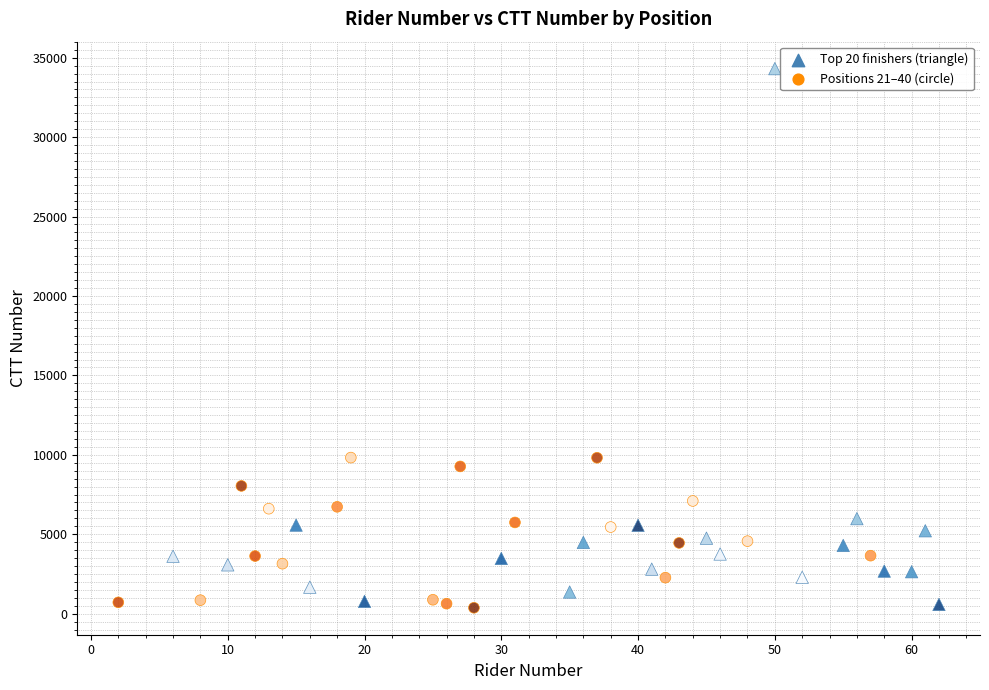

Which series has the largest Y range (max minus min)?

Top 20 finishers (triangle)